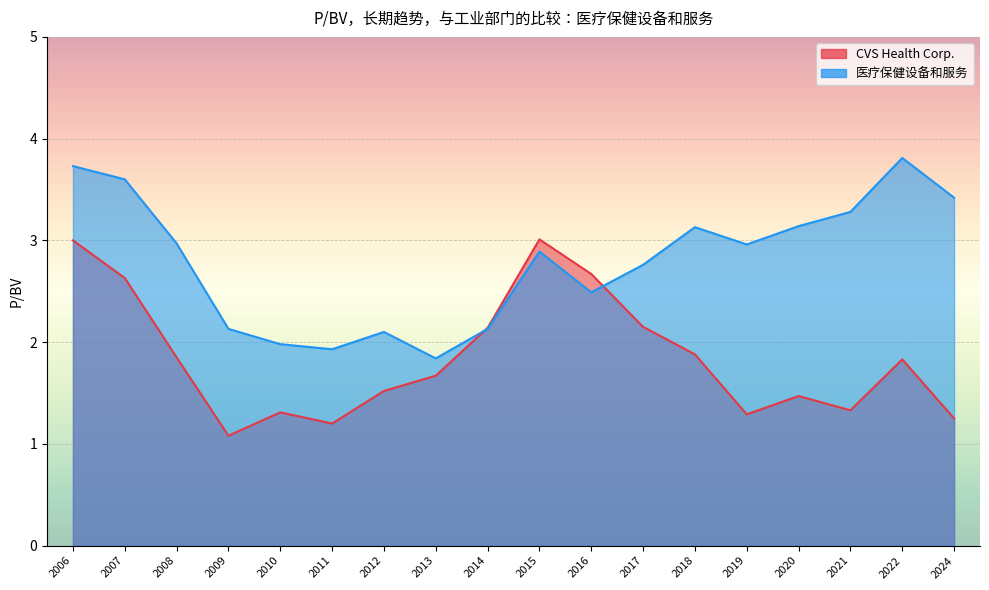

What is the highest value of the 医疗保健设备和服务 series?

3.8